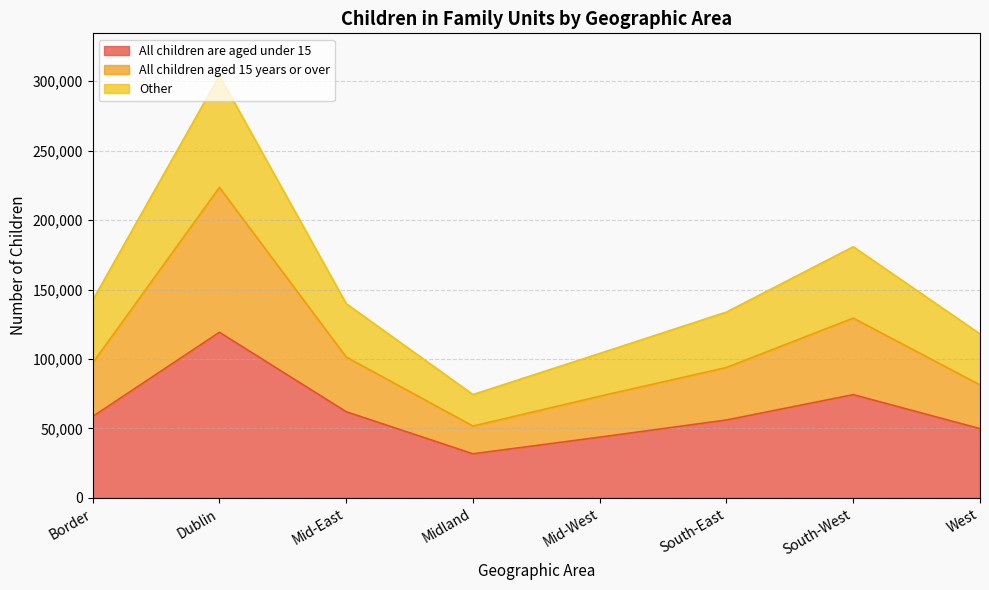

What is the smallest value displayed?

31793